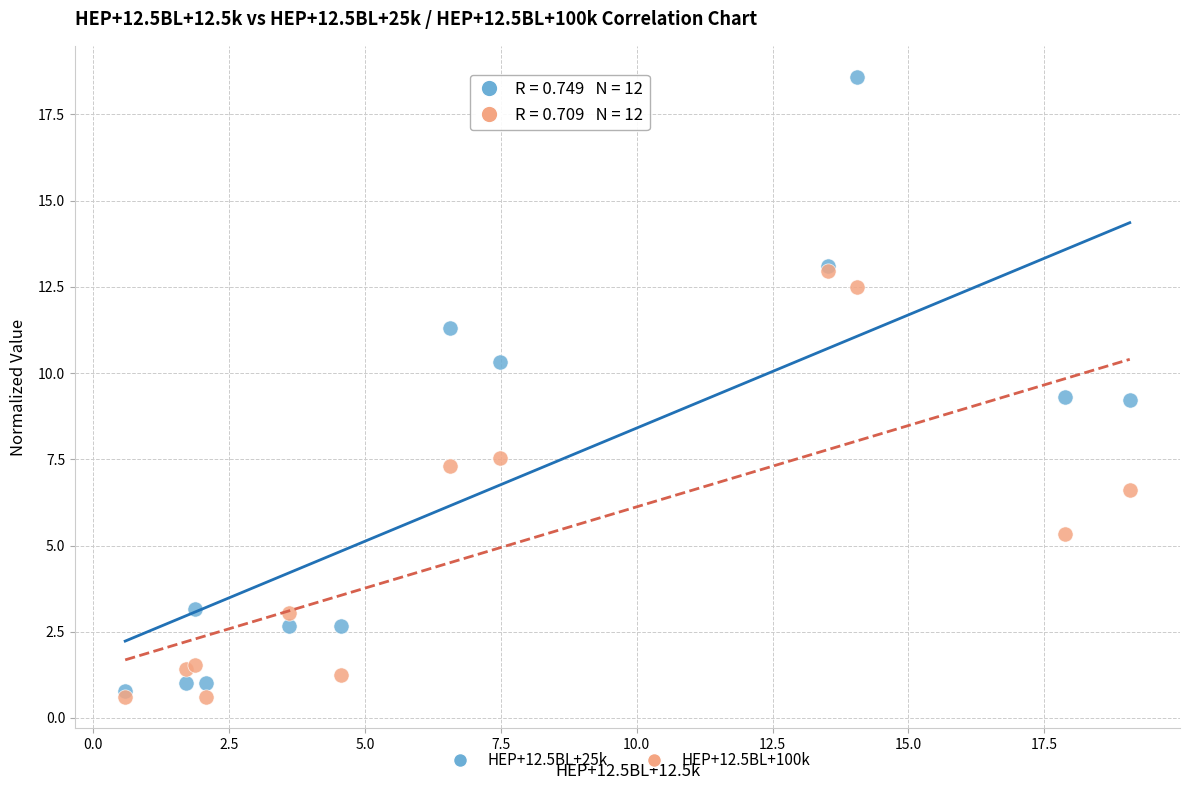

What are all the series names shown in the legend?

HEP+12.5BL+25k, HEP+12.5BL+100k